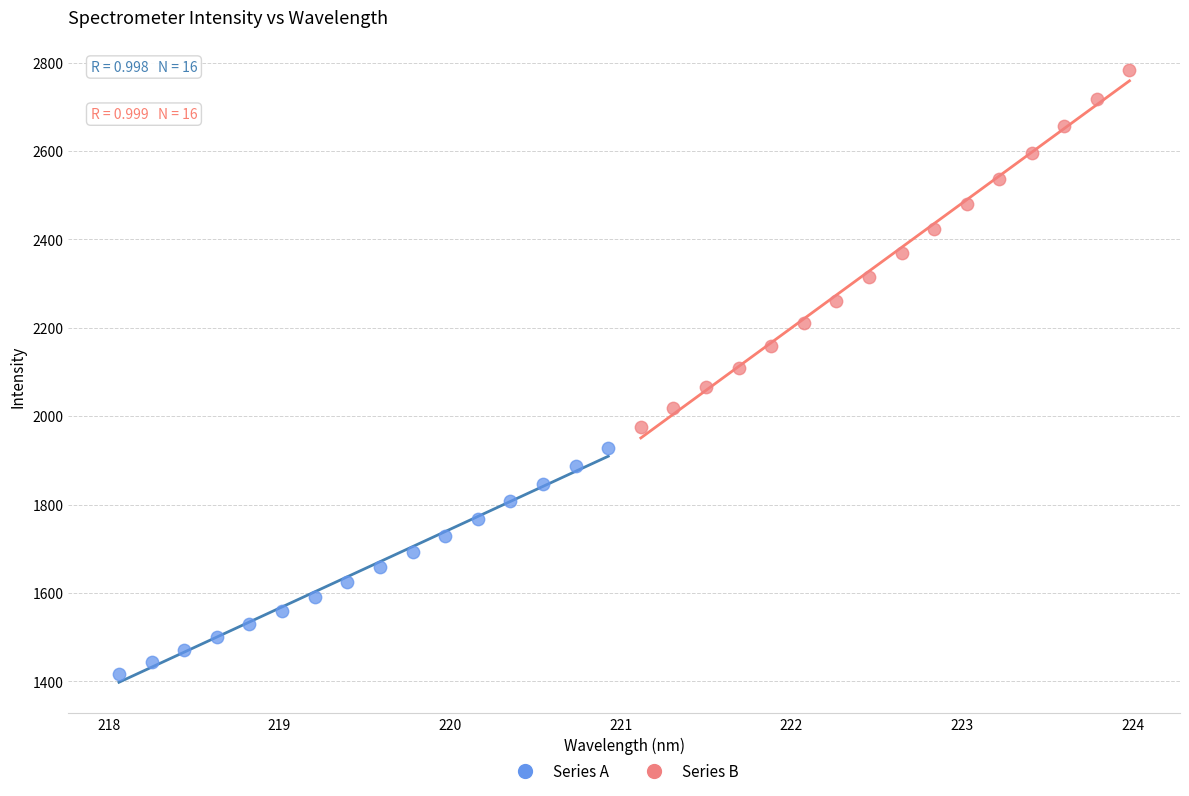

Which series contains the lowest Y value?

Series A